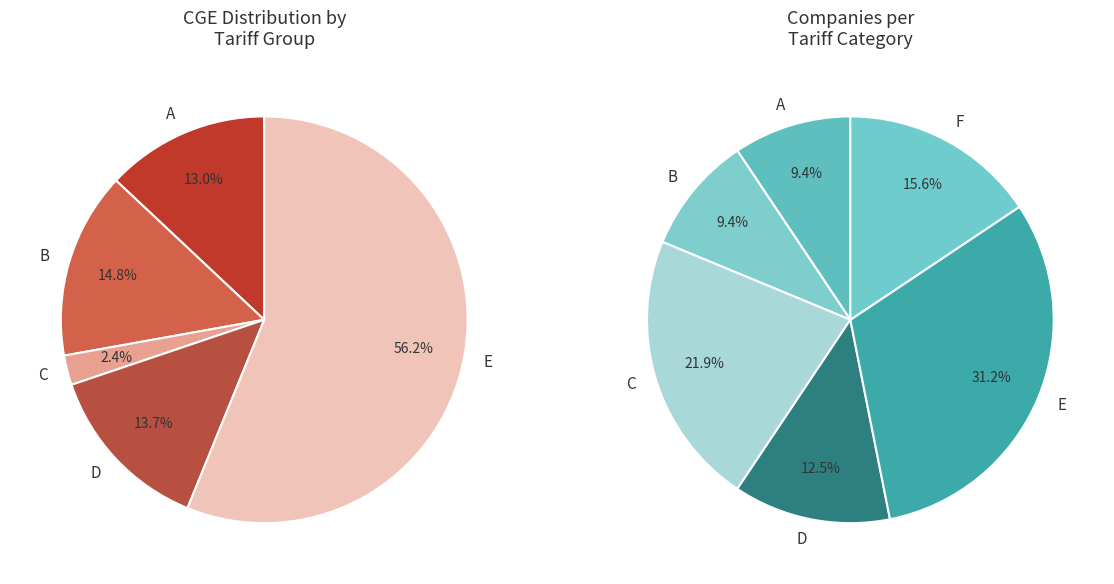

To the nearest percent, what is the difference between the C and D slice percentages?

11%